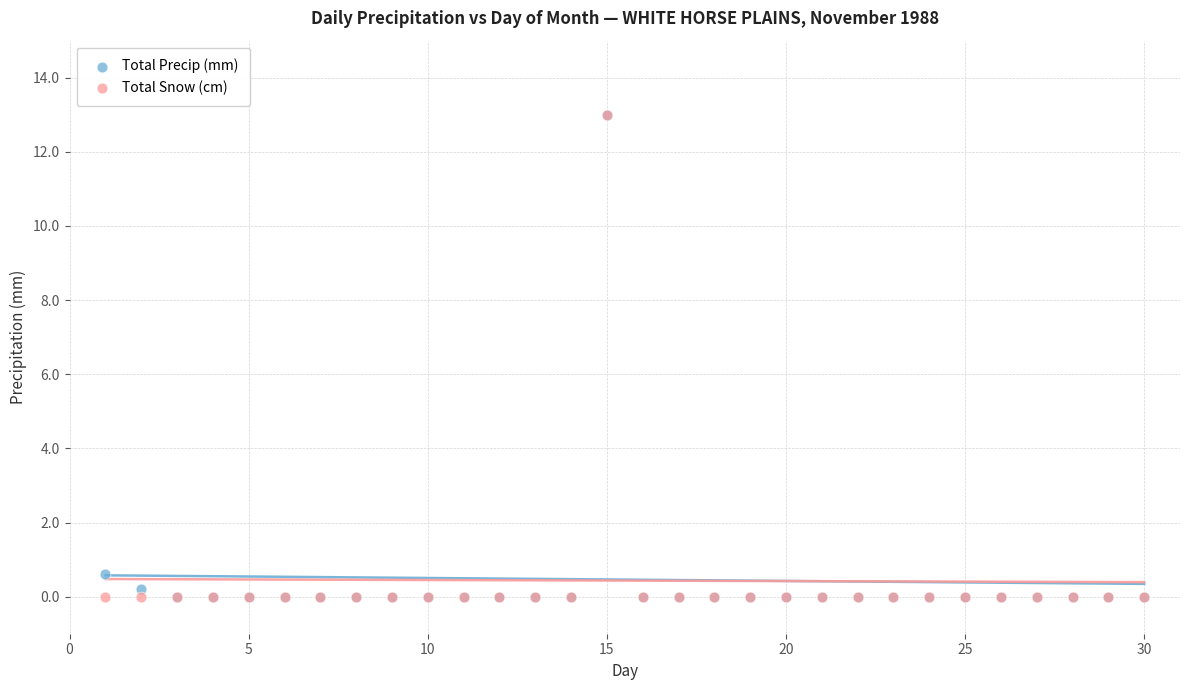

In the Total Precip (mm) series, what Y value is closest to 6?

0.6